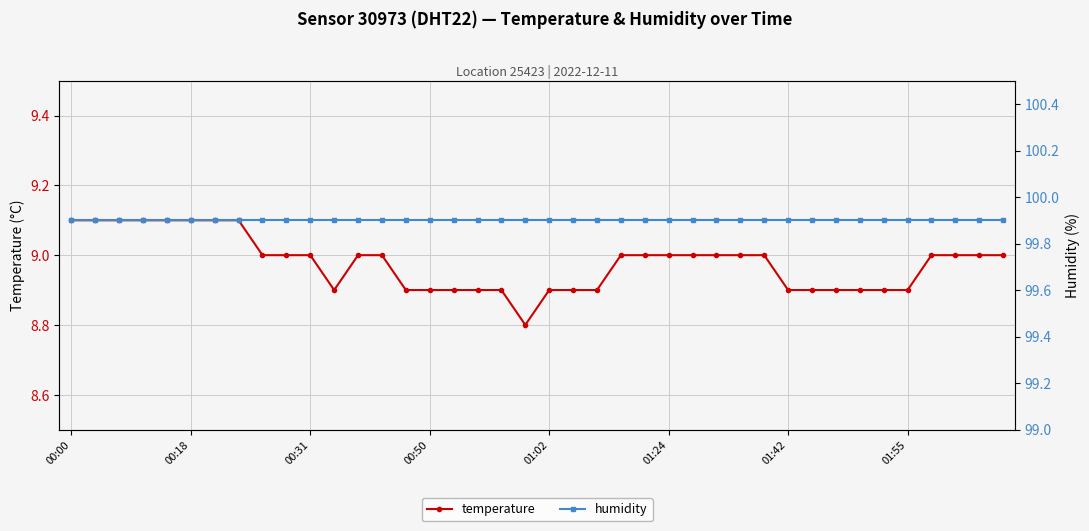

True or false: humidity and temperature intersect in this chart.

False